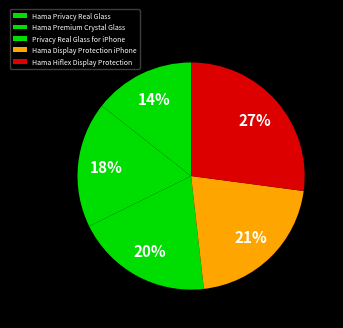

How many slices are in this pie chart?

5